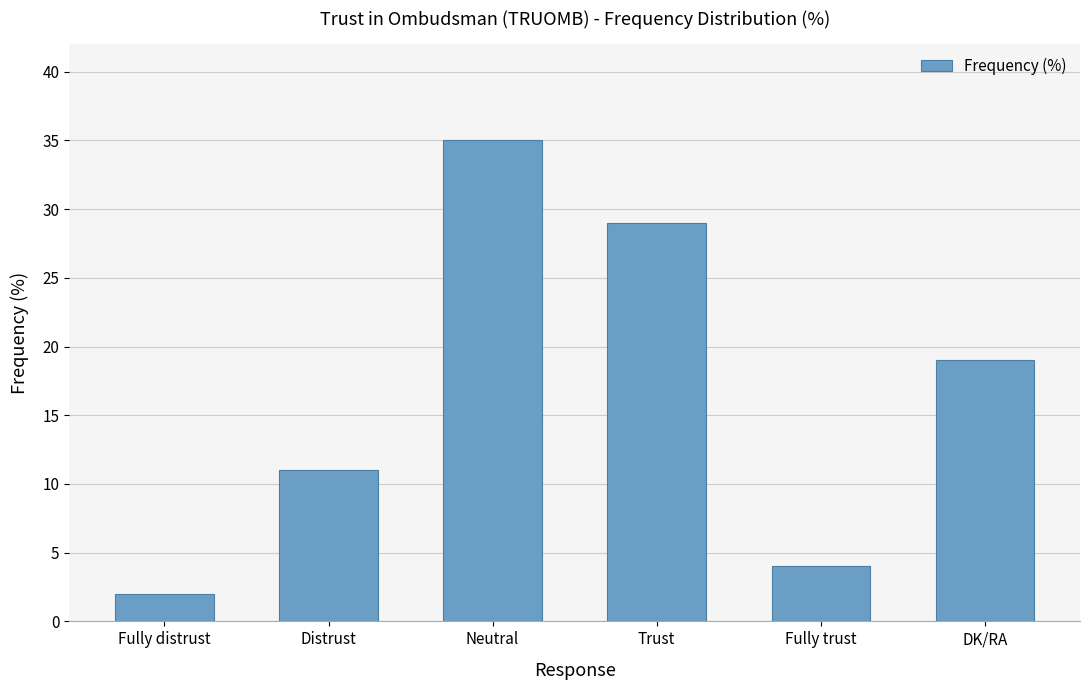

How many series are shown in this chart?

1